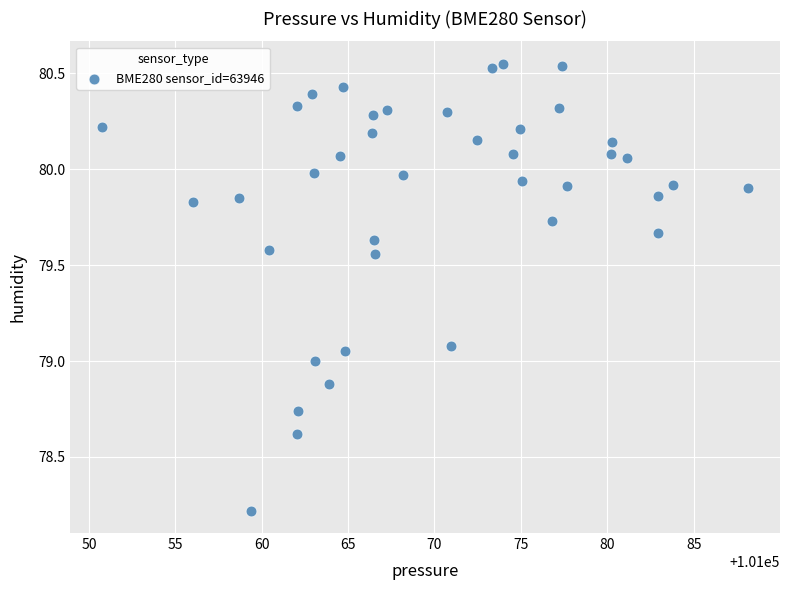

What is the range of X values (max minus min)?

37.4